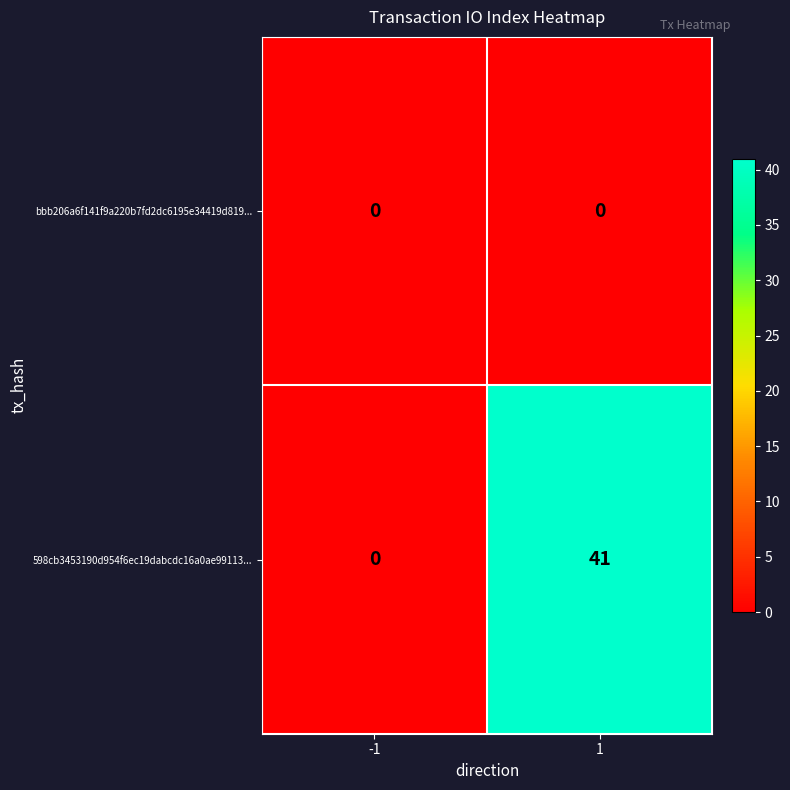

The value of 598cb3453190d954f6ec19dabcdc16a0ae99113... at 1 is 12. True or false?

False